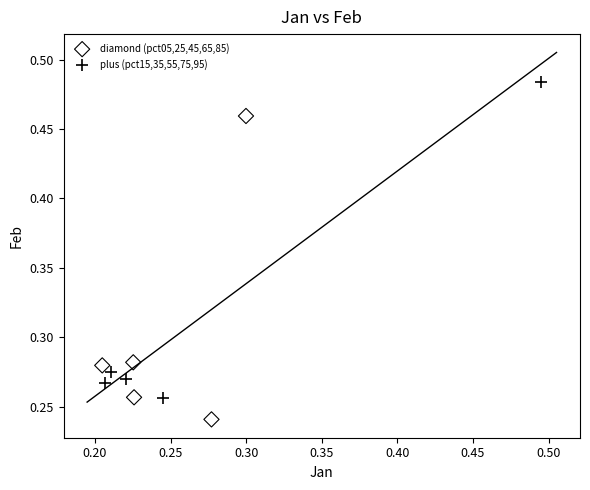

Which series has the widest spread of Y values?

plus (pct15,35,55,75,95)